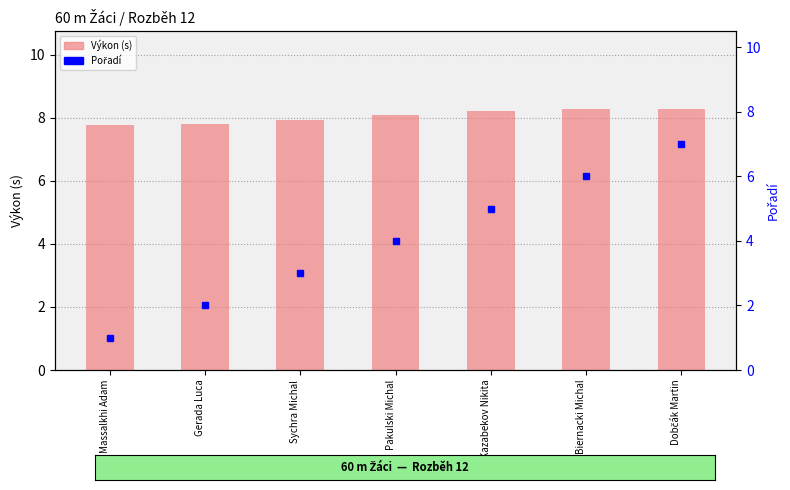

What is the lowest value of the Pořadí series?

1.0